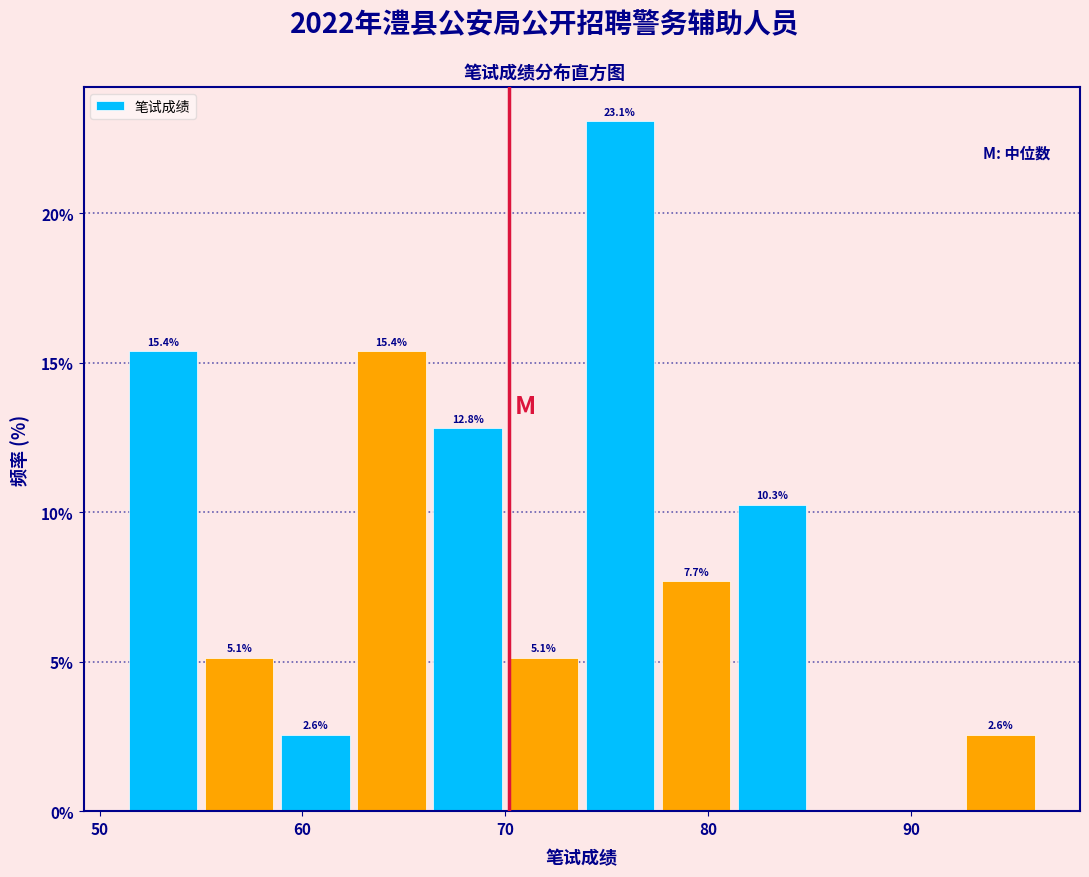

Around what value on the x-axis is the tallest bar? Give the approximate position of its centre, as read against the axis.

76